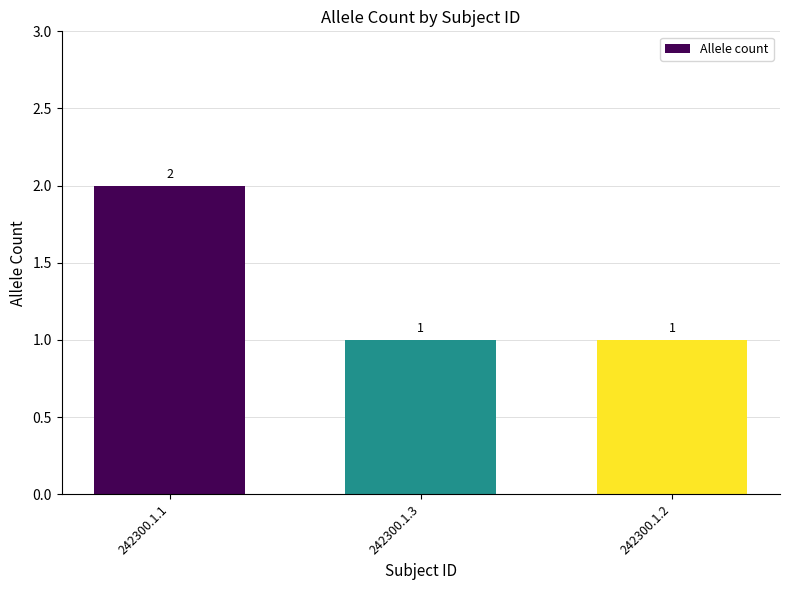

The value at 242300.1.2 is 1. True or false?

True